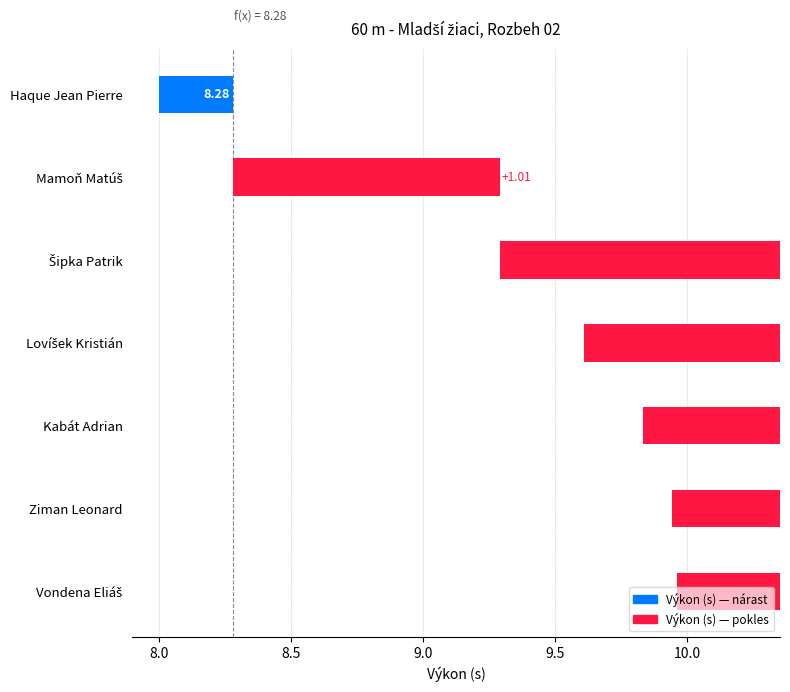

Approximately how many times larger is the value at Haque Jean Pierre compared to Kabát Adrian?

0.8